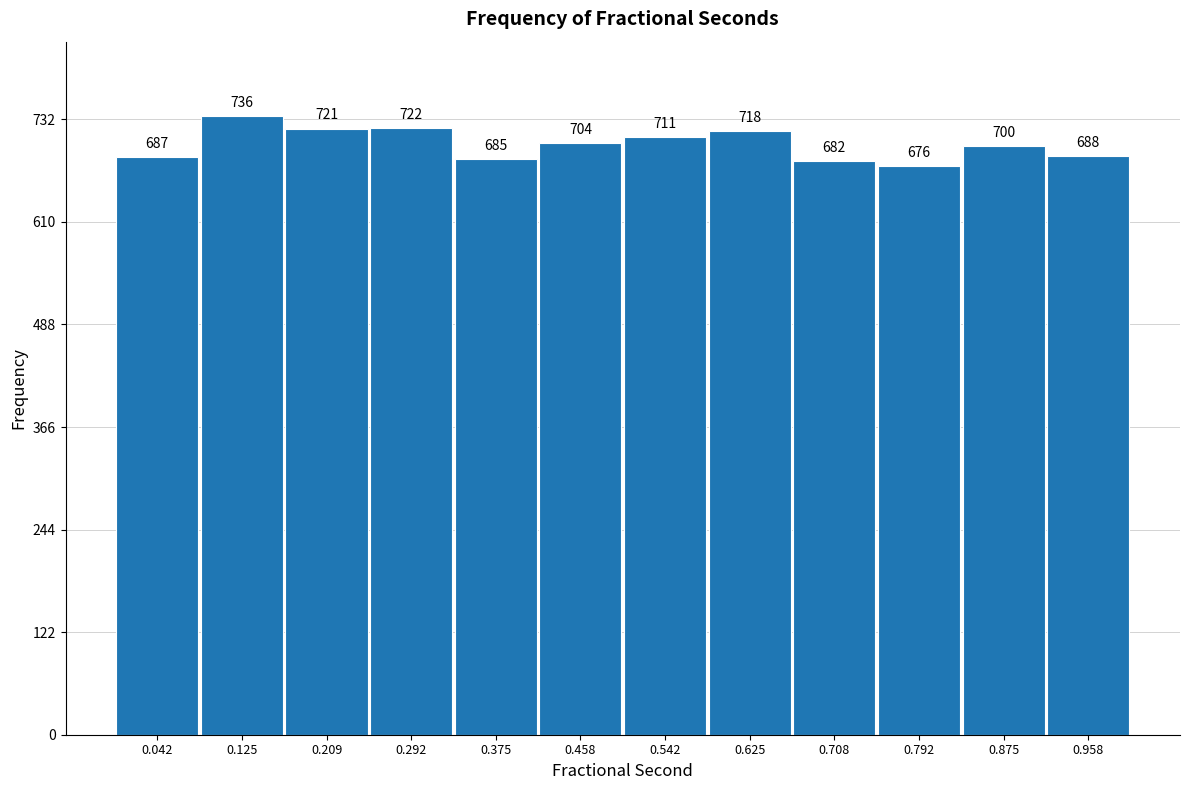

How tall is the bar that spans 0.83 to 0.92 on the x-axis? The bar edges are not printed on the chart, so give them approximately, as read against the axis.

700